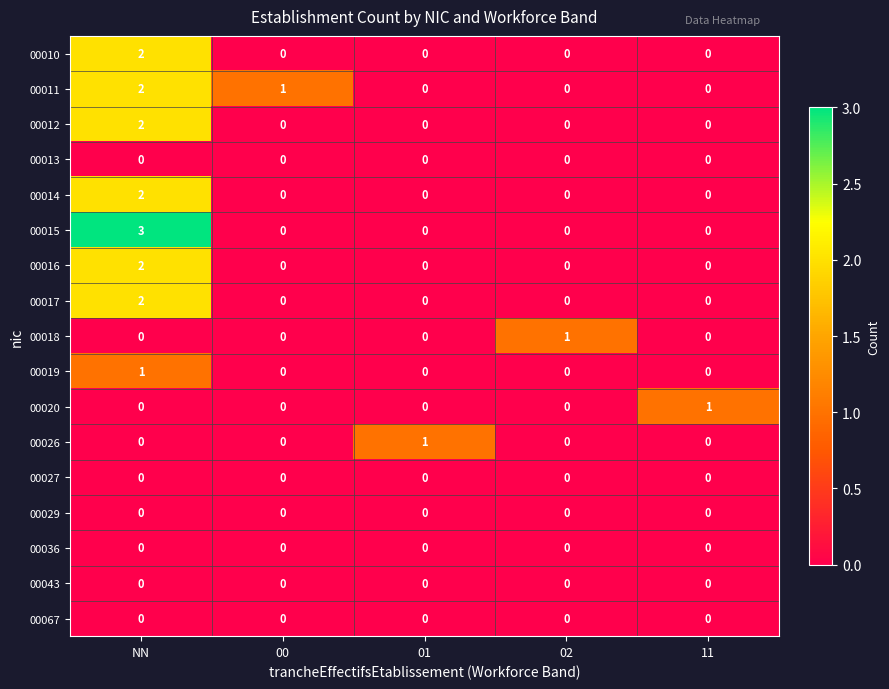

Which series changed the most between NN and 00?

00015